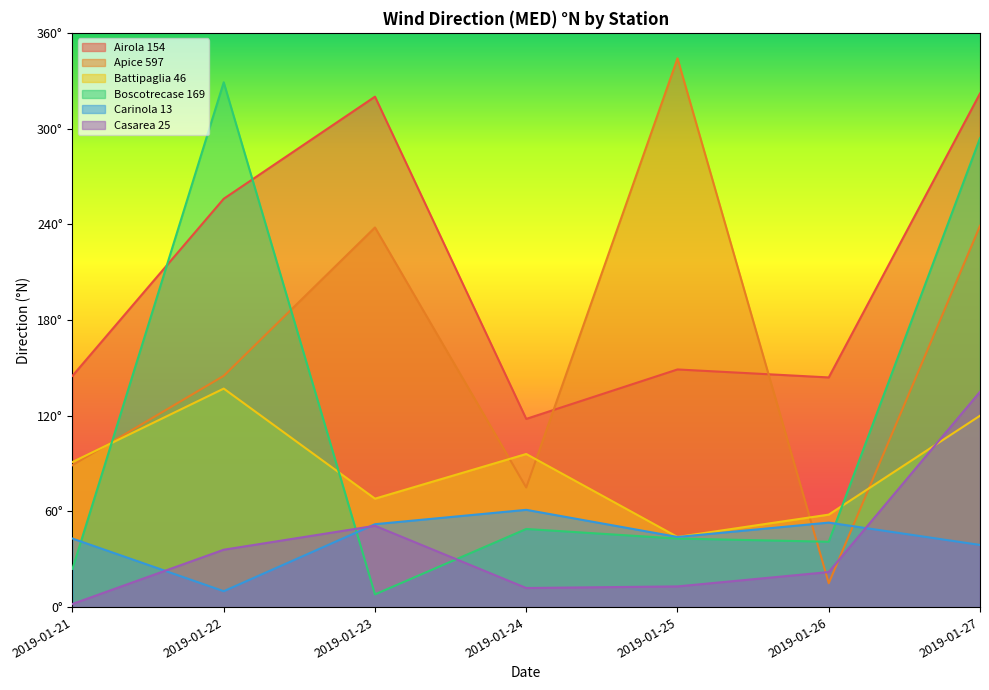

Does the chart display data point markers on the line(s)?

No